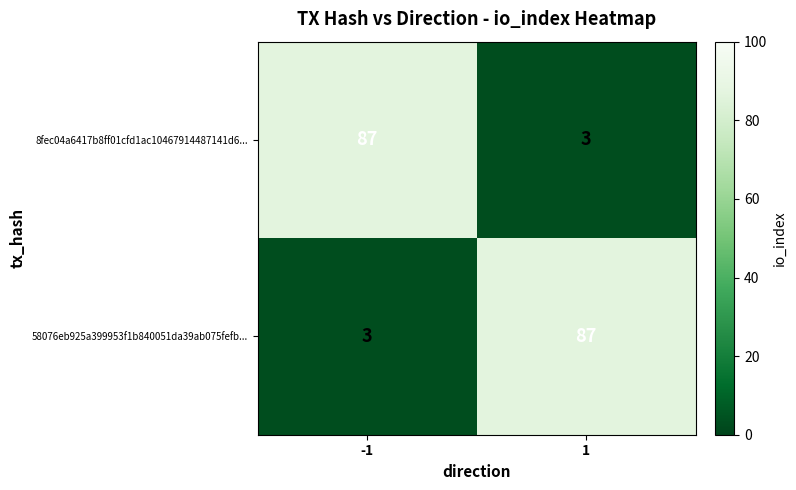

What is the difference between the maximum and minimum values in the 8fec04a6417b8ff01cfd1ac10467914487141d6... series?

84